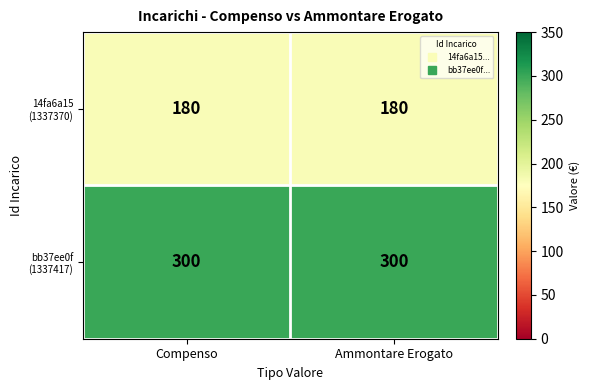

What is the greatest value displayed?

300